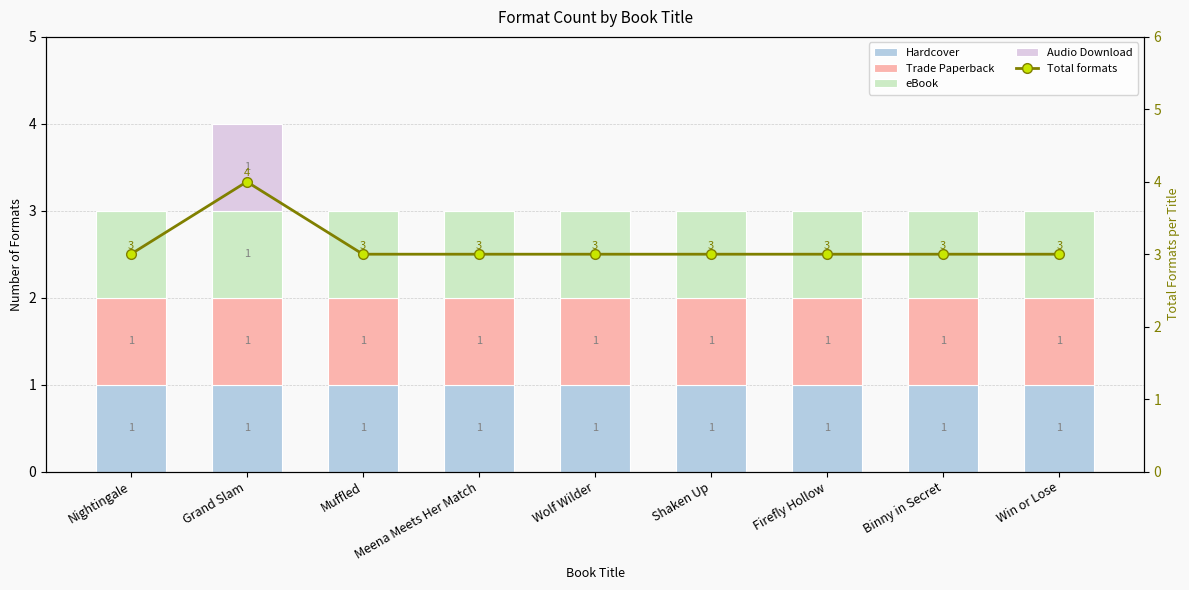

Which series has the widest spread of values?

Audio Download